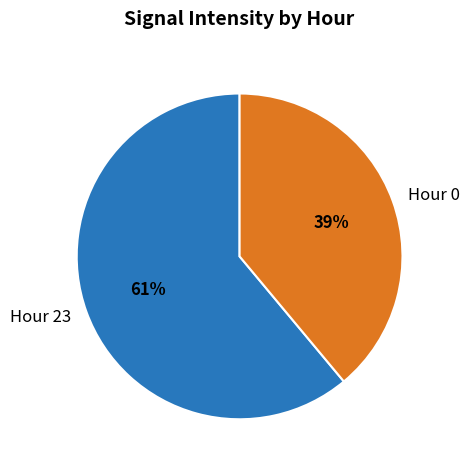

Count the number of slices in the pie.

2